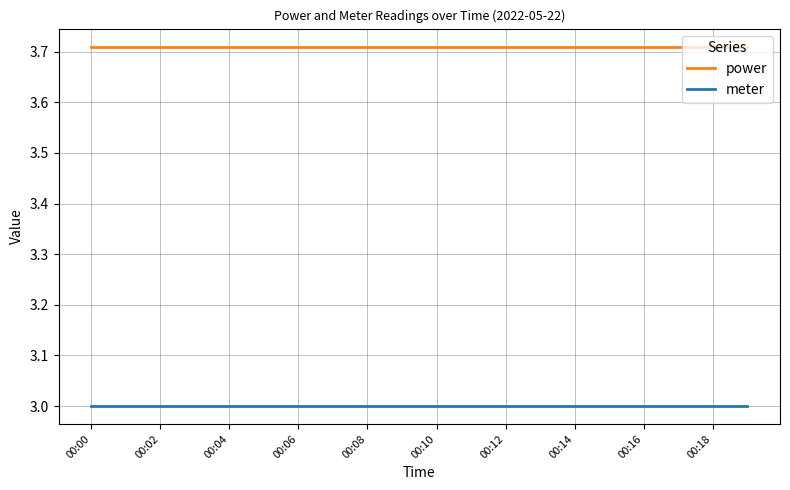

List the series in order of their overall mean, highest first.

power, meter